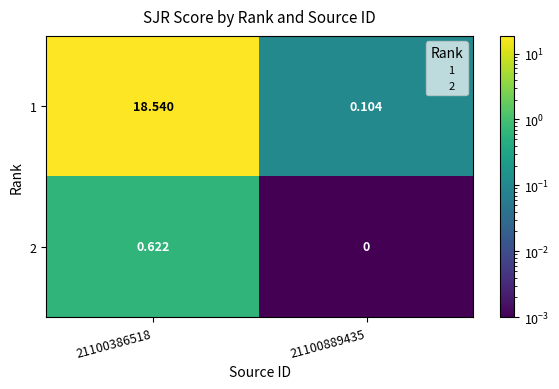

Is the value of 1 at 21100889435 greater than the value of 2 at 21100889435?

Yes